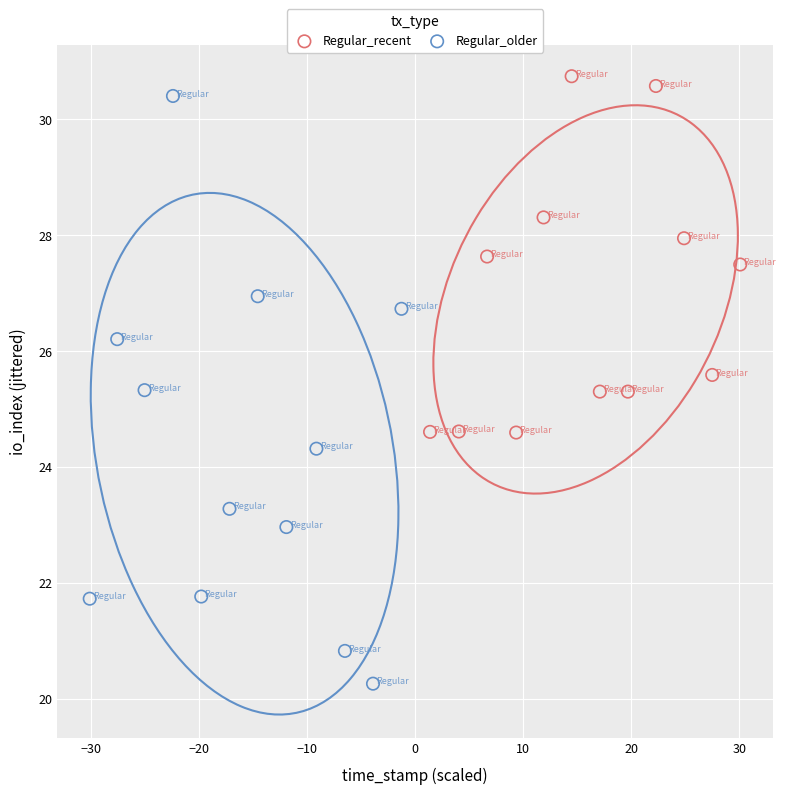

Which series contains the lowest Y value?

Regular_older